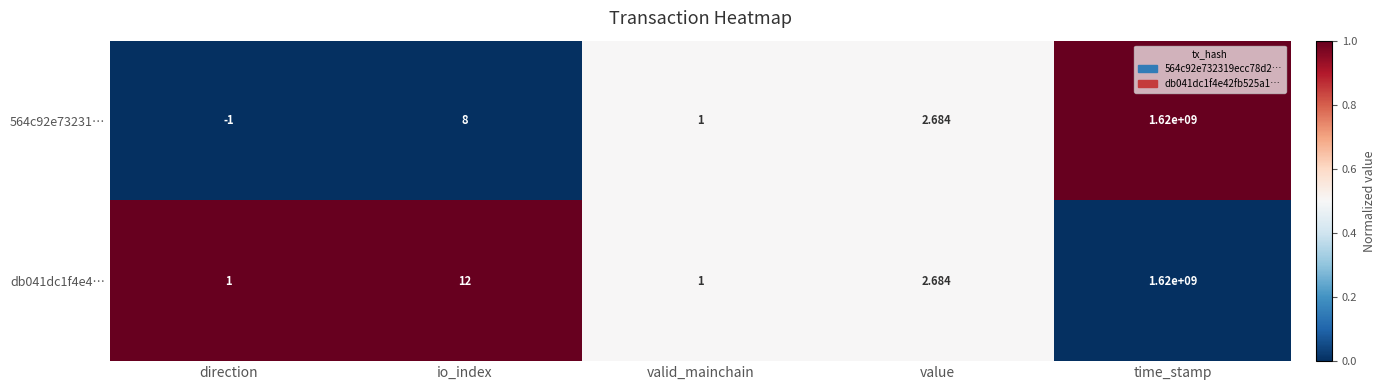

At how many categories does at least one series exceed 0?

5